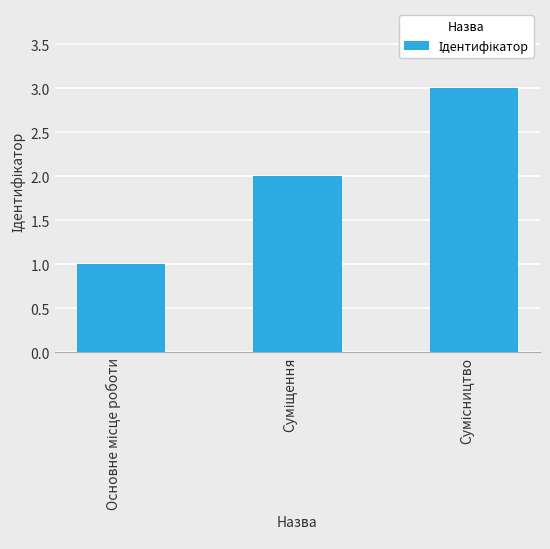

How many values are below 2?

1